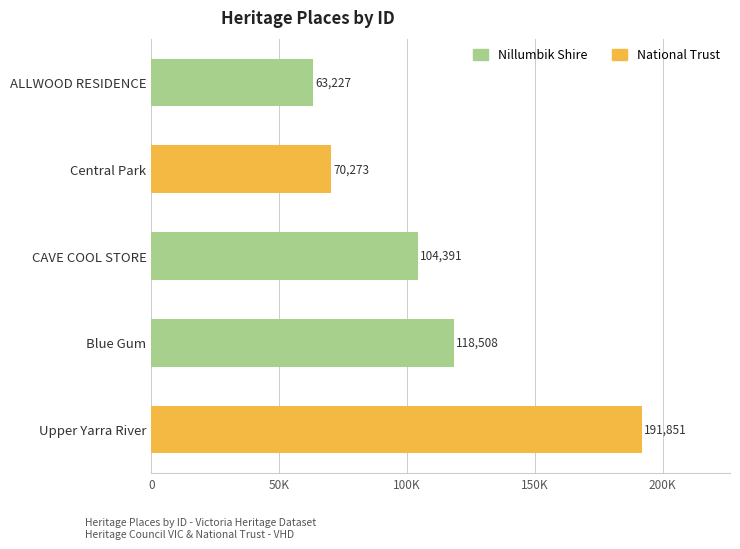

Approximately how many times larger is the value at ALLWOOD RESIDENCE compared to Upper Yarra River?

0.3